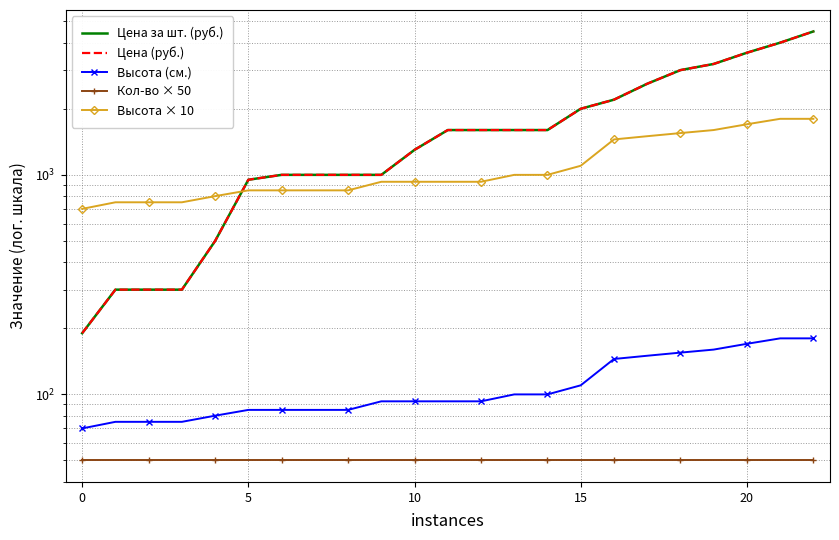

Which series has the largest total across all categories?

Цена за шт. (руб.)